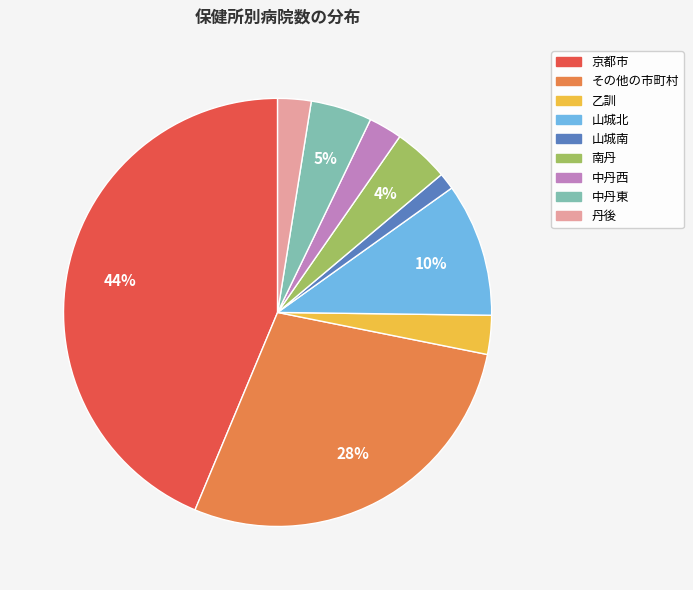

What percentage is the 乙訓 slice, to the nearest percent?

3%